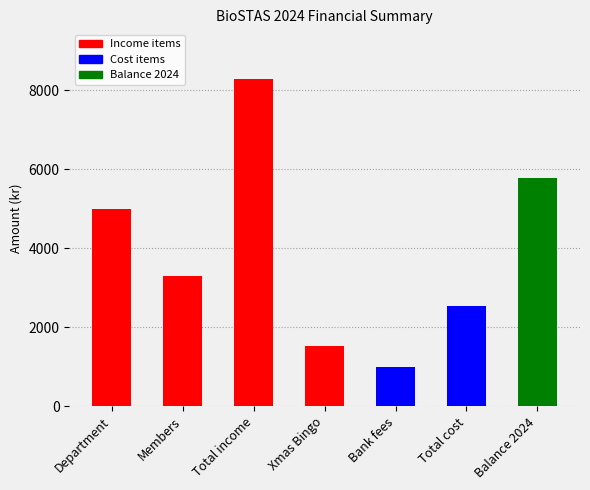

Rank the categories by value from highest to lowest.

Total income, Balance 2024, Department, Members, Total cost, Xmas Bingo, Bank fees